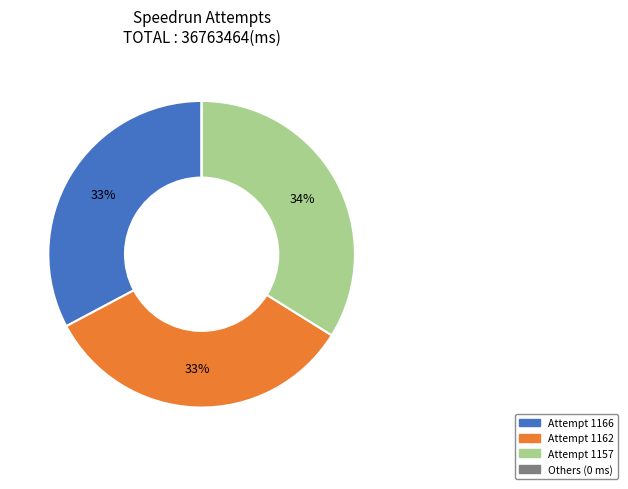

To the nearest percent, what is the average slice percentage?

25%